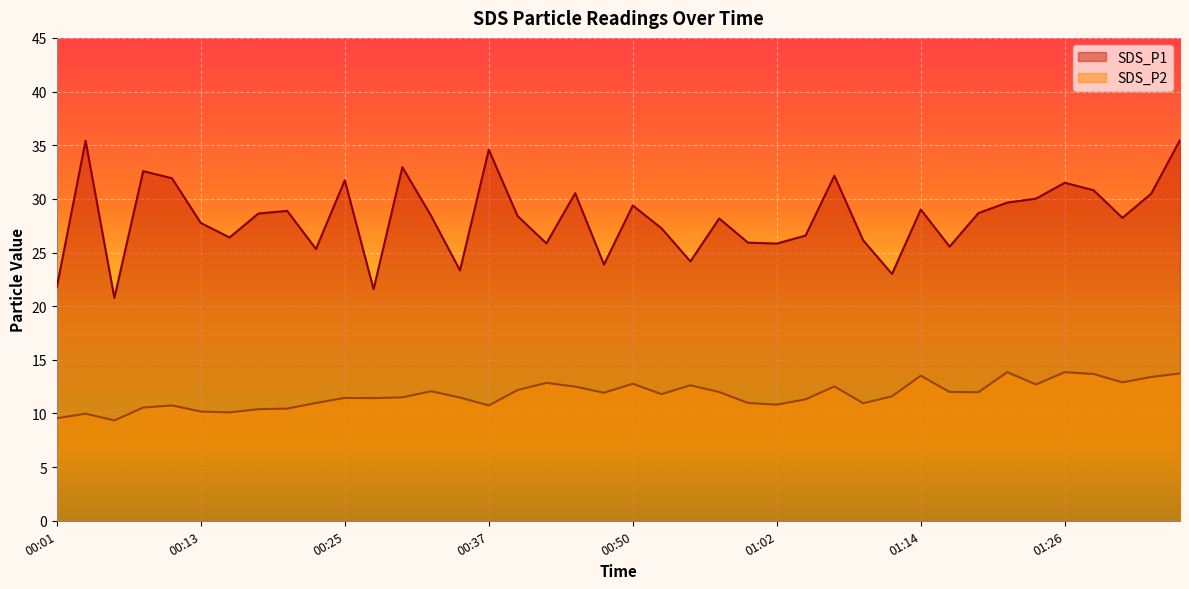

Reading left to right, transcribe all the data shown in this chart.

SDS_P1: 00:01=21.8	00:03=35.4	00:06=20.8	00:08=32.6	00:10=31.9	00:13=27.8	00:15=26.4	00:18=28.6	00:20=28.9	00:23=25.3	00:25=31.7	00:28=21.6	00:30=33.0	00:32=28.4	00:35=23.3	00:37=34.6	00:40=28.4	00:42=25.9	00:45=30.5	00:47=23.9	00:50=29.4	00:52=27.2	00:55=24.2	00:57=28.2	00:59=25.9	01:02=25.8	01:04=26.6	01:07=32.1	01:09=26.1	01:12=23.0	01:14=29.0	01:16=25.6	01:19=28.7	01:21=29.6	01:24=30.0	01:26=31.5	01:29=30.8	01:31=28.2	01:34=30.5	01:36=35.5
SDS_P2: 00:01=9.6	00:03=10.0	00:06=9.3	00:08=10.6	00:10=10.8	00:13=10.2	00:15=10.1	00:18=10.4	00:20=10.4	00:23=11.0	00:25=11.4	00:28=11.4	00:30=11.5	00:32=12.1	00:35=11.5	00:37=10.8	00:40=12.2	00:42=12.8	00:45=12.5	00:47=11.9	00:50=12.8	00:52=11.8	00:55=12.6	00:57=12.0	00:59=11.0	01:02=10.8	01:04=11.3	01:07=12.5	01:09=10.9	01:12=11.6	01:14=13.5	01:16=12.0	01:19=12.0	01:21=13.8	01:24=12.7	01:26=13.8	01:29=13.7	01:31=12.9	01:34=13.4	01:36=13.7